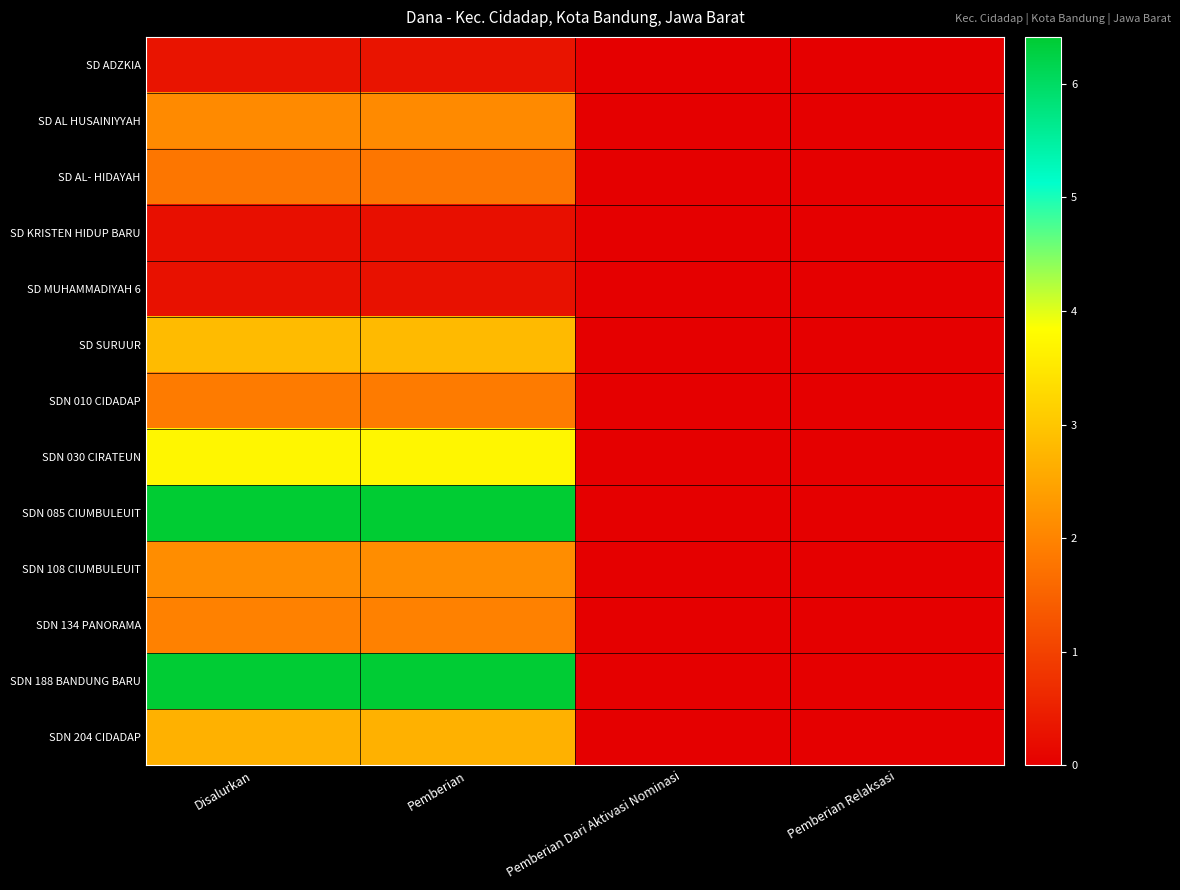

Which series has the largest total across all categories?

SDN 085 CIUMBULEUIT